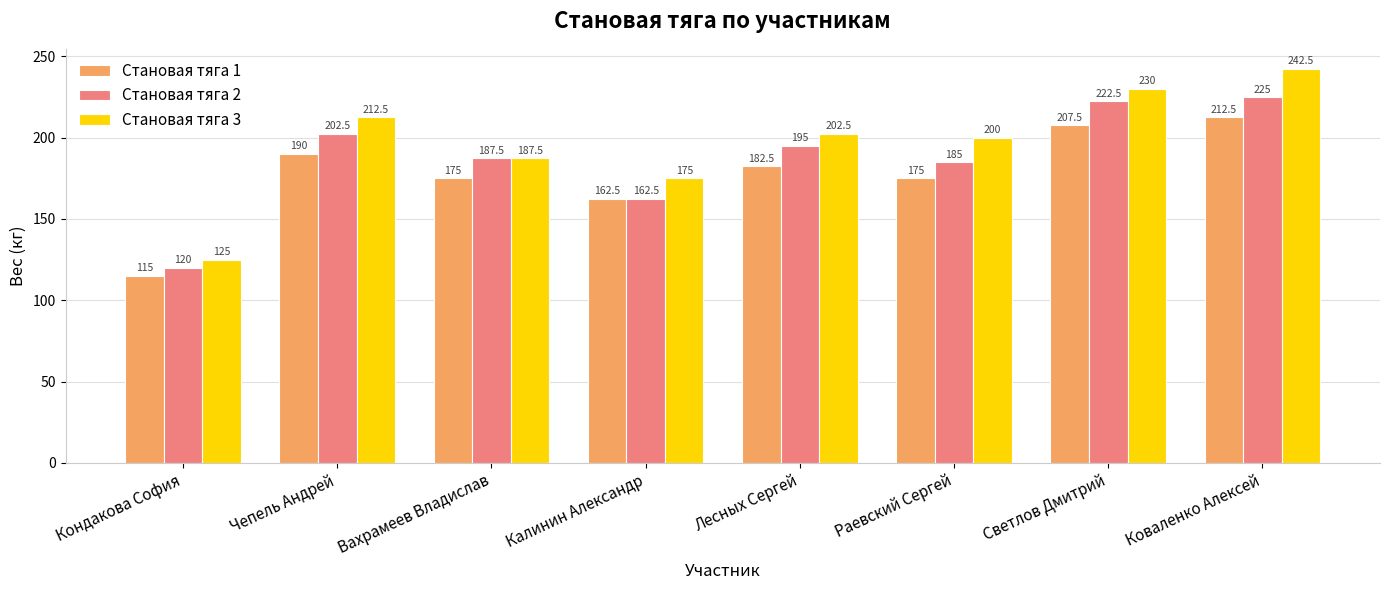

Is it true that Становая тяга 1 equals 35.8 at Раевский Сергей?

False